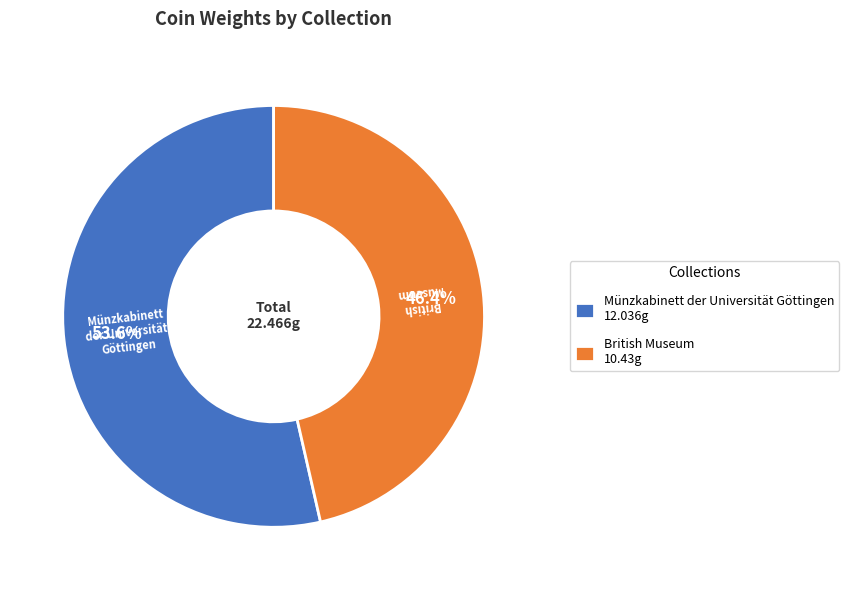

What is the total percentage of Münzkabinett der Universität Göttingen and British Museum?

100.0%